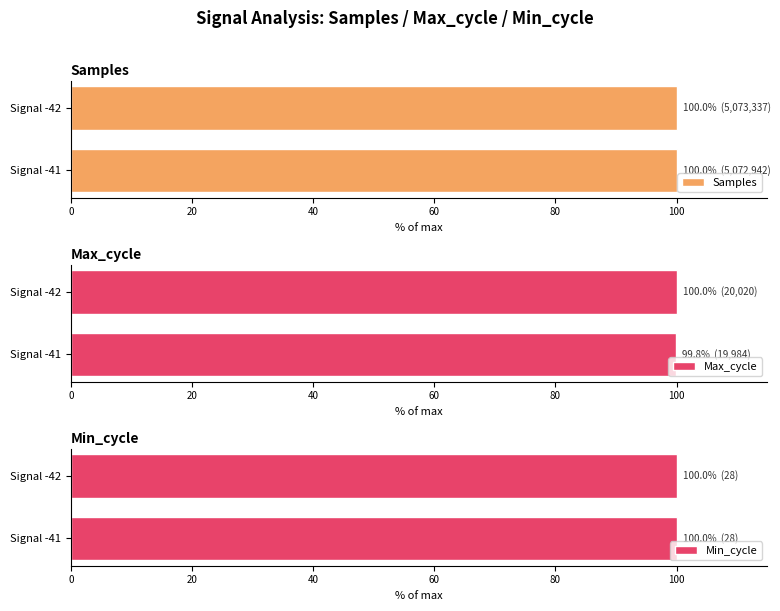

What is the greatest value displayed?

100.0